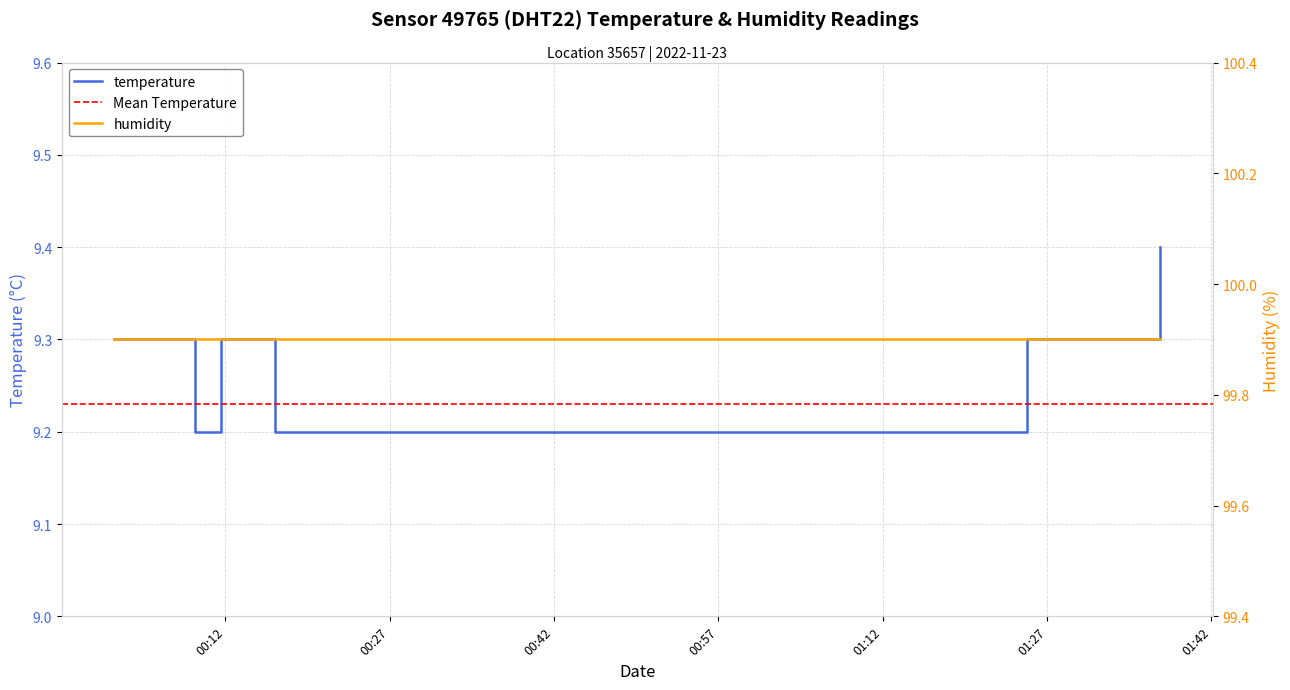

What is the difference between the second highest and minimum values?

0.1